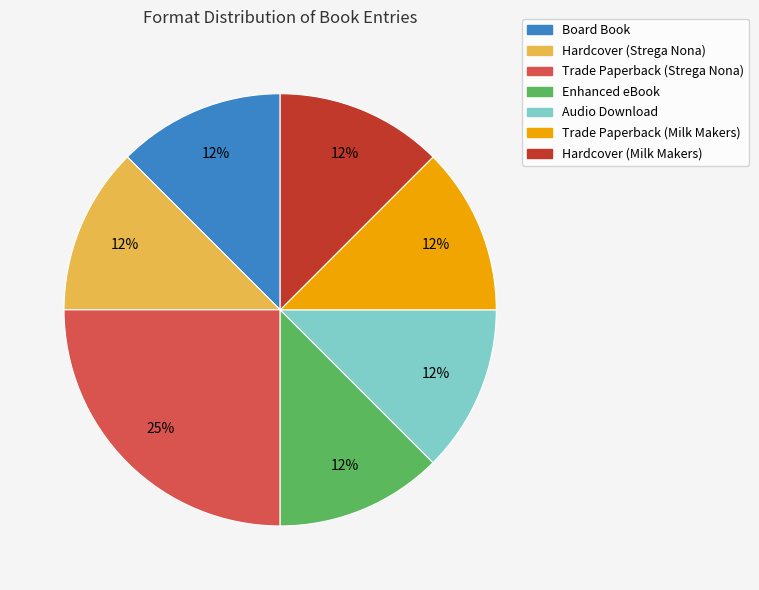

Does any single category account for the majority?

No